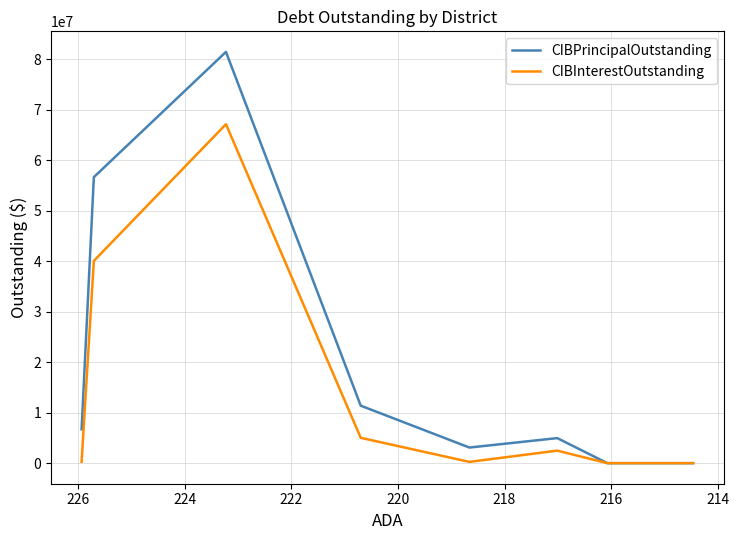

Which category has the highest value across all series?

216